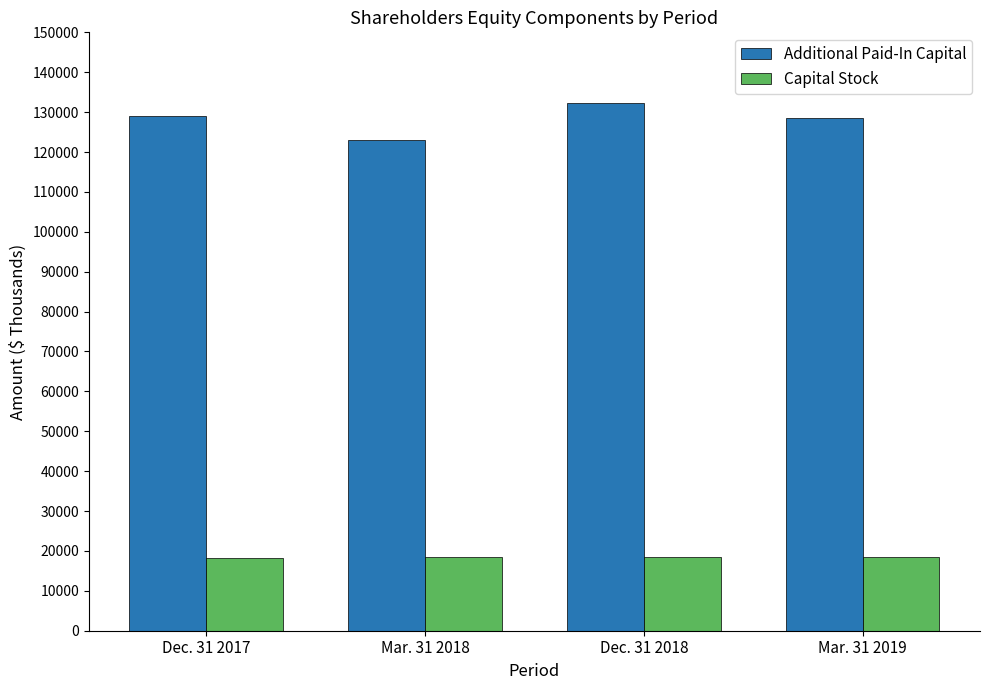

Are the bars horizontal?

No